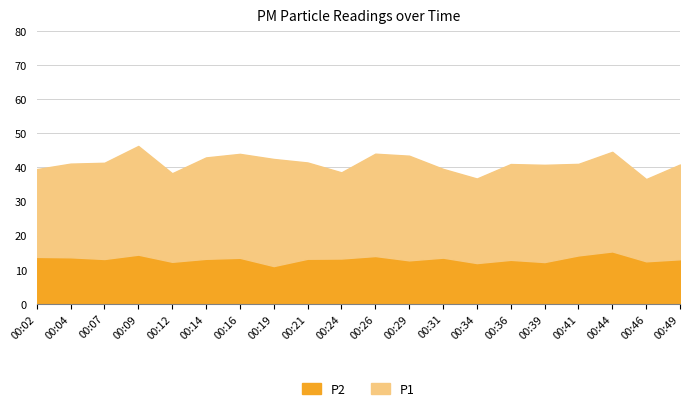

The value of P1 at 00:36 is 28.1. True or false?

True